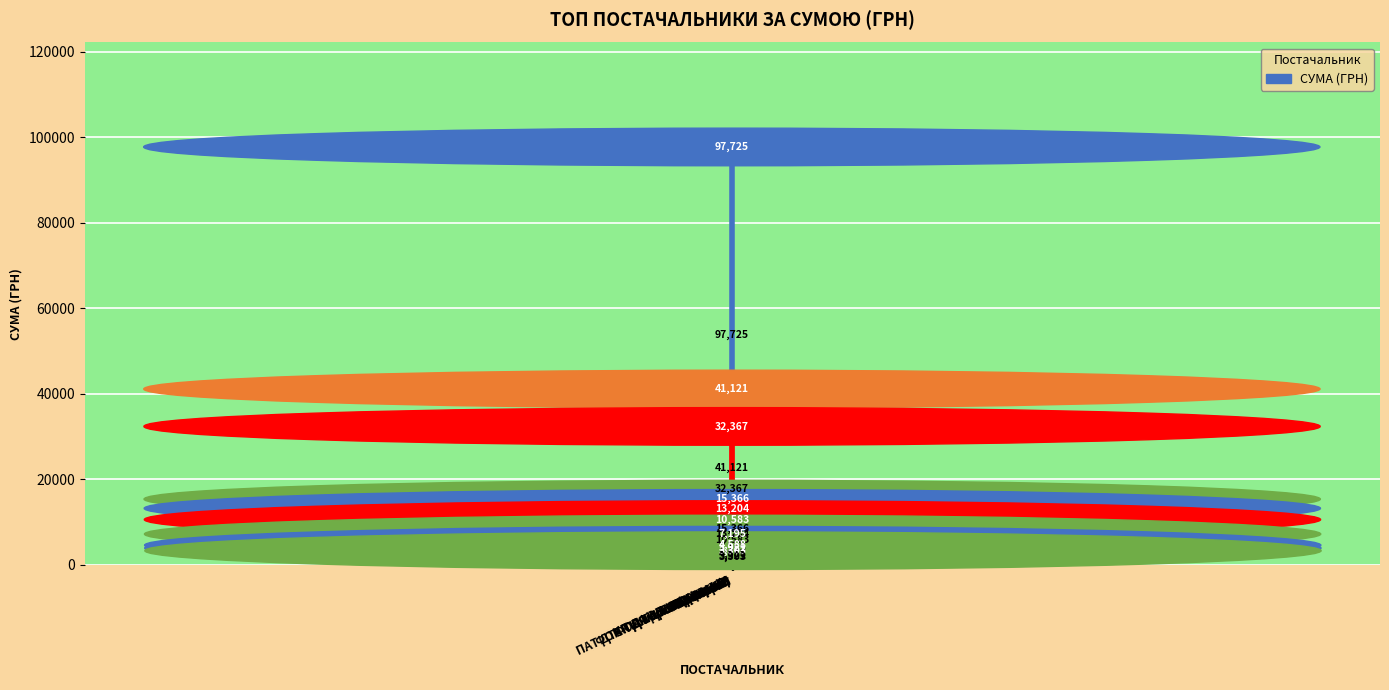

What is the minimum value shown in the chart?

3303.3